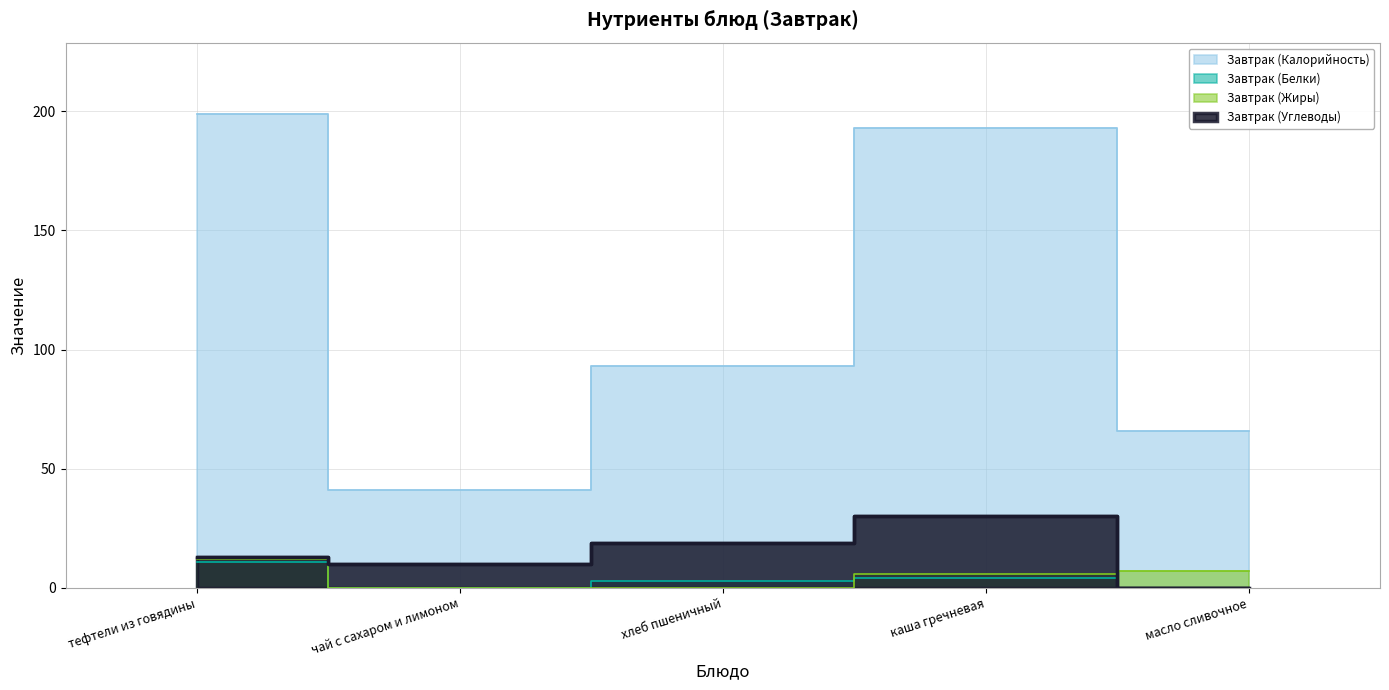

Where do Завтрак (Жиры) and Завтрак (Белки) first cross each other?

хлеб пшеничный and каша гречневая